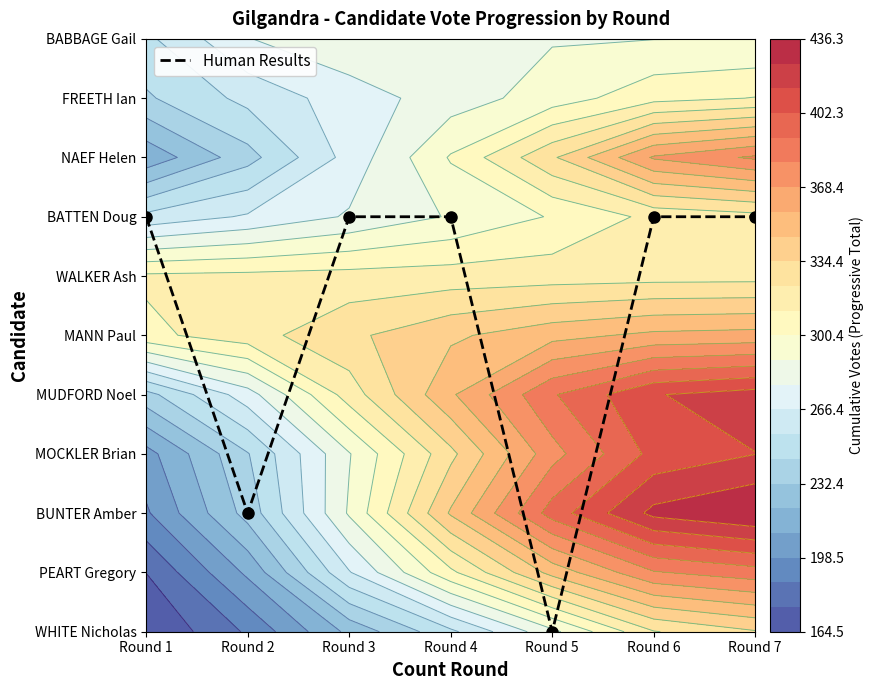

Reading right to left, what are all the values shown in this chart?

Round 7=7	Round 6=7	Round 5=0	Round 4=7	Round 3=7	Round 2=2	Round 1=7